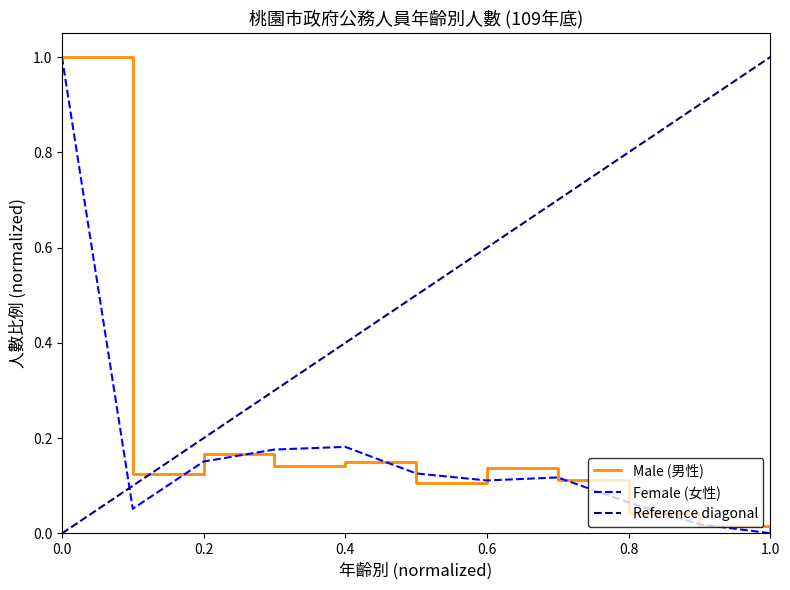

What is the sum of all Female (女性) values?

2.0